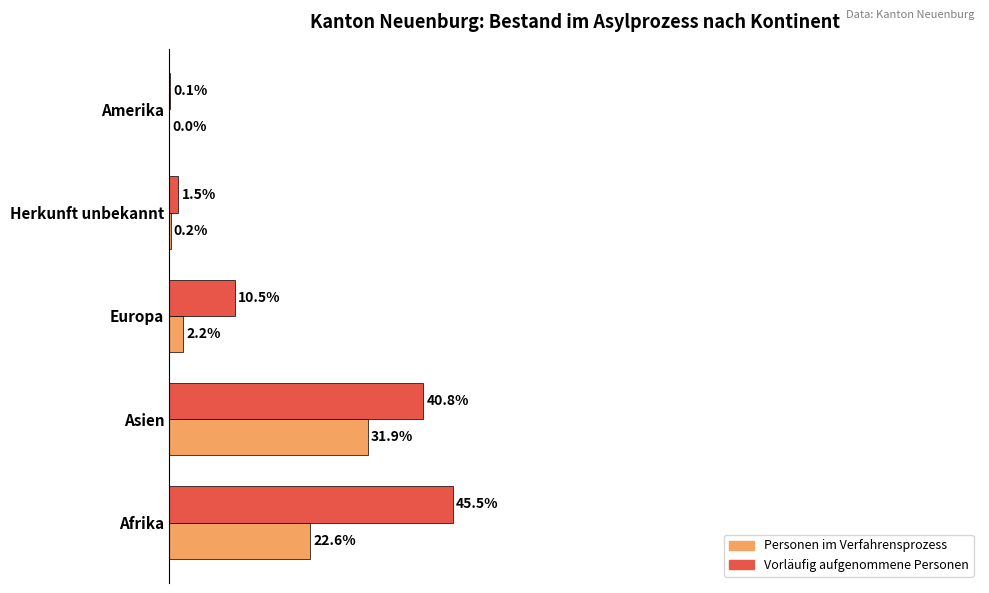

At which category is the sum across all series the highest?

Asien